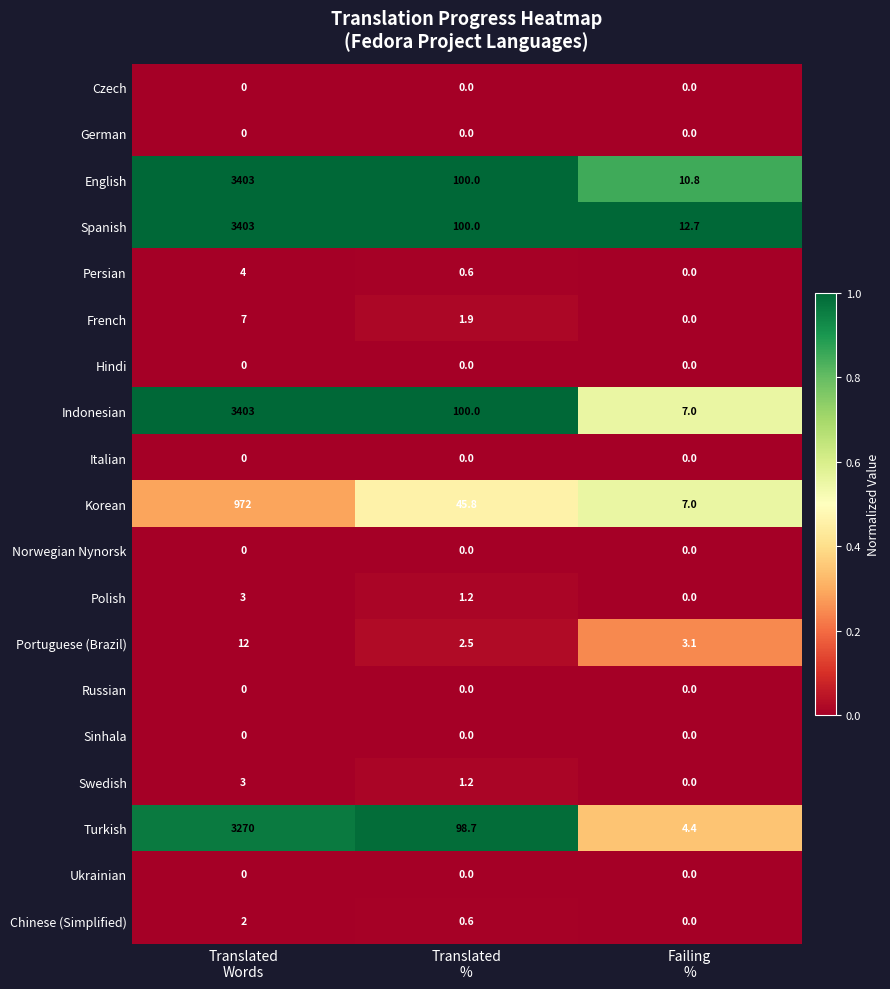

Which series has the widest spread of values?

Indonesian